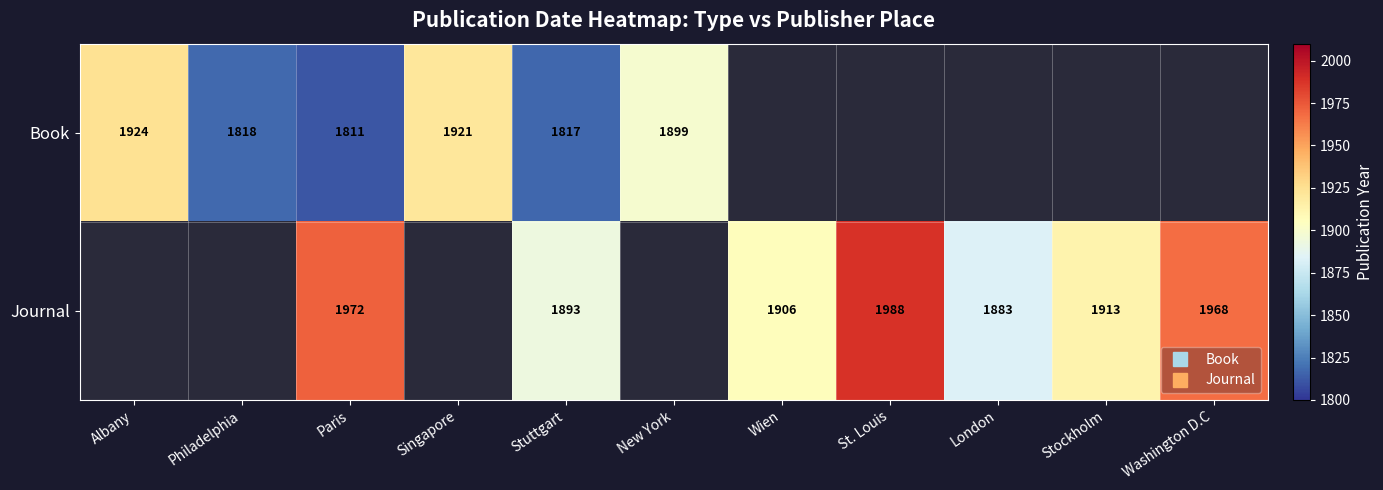

Is it true that Book equals 438.0 at Stuttgart?

False